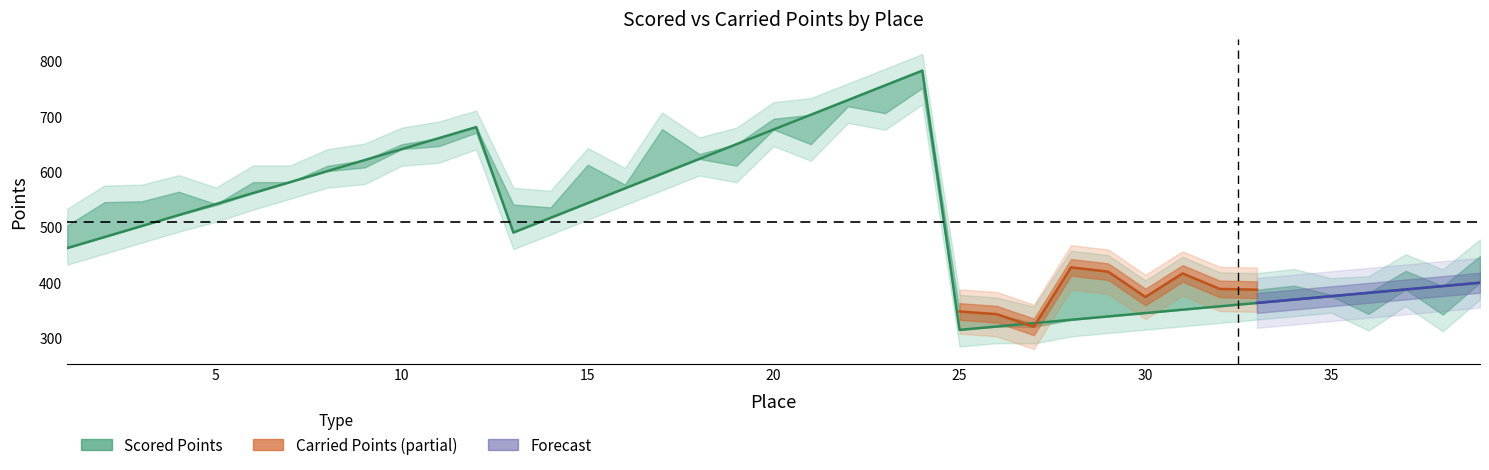

The value at 34 is 369.6. True or false?

True